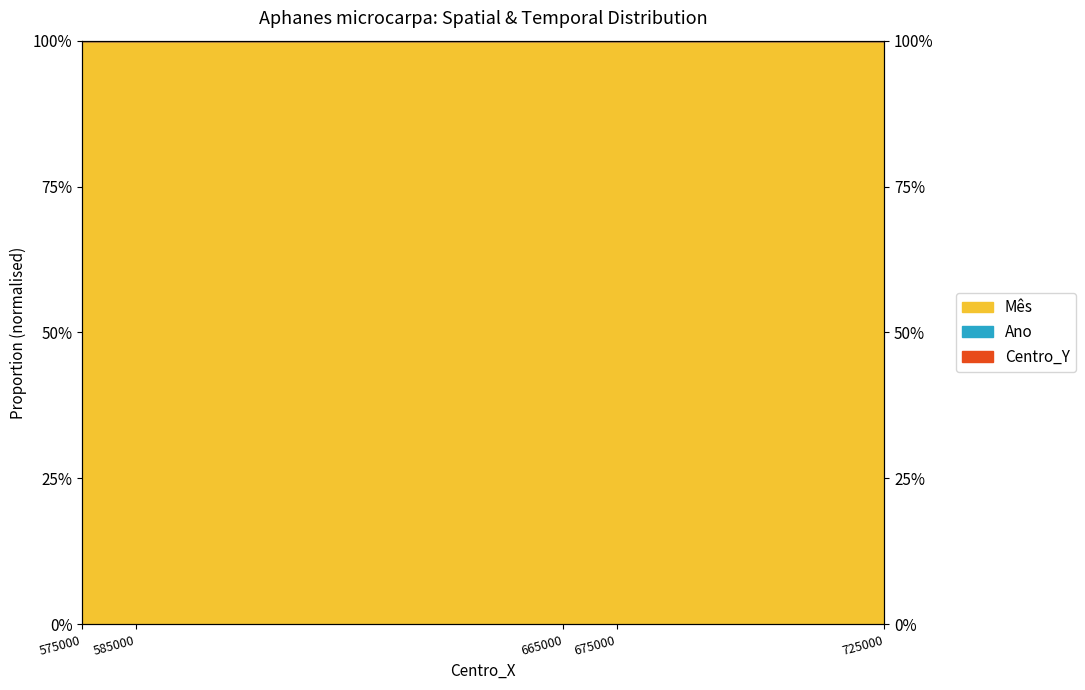

True or false: Centro_Y and Mês cross at least once.

False